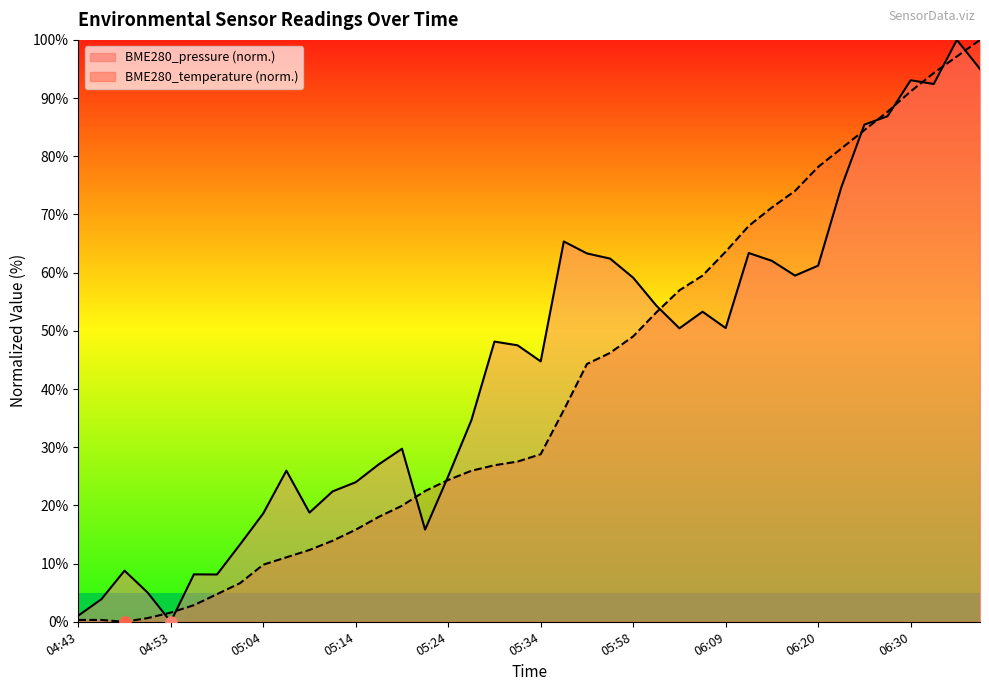

What are all the series names shown in the legend?

BME280_pressure, BME280_temperature